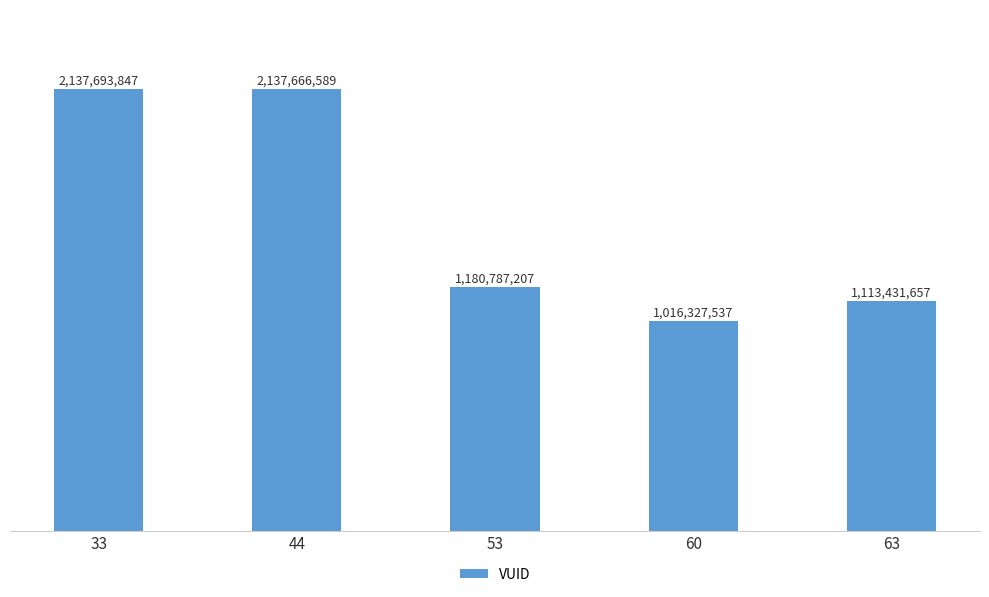

List the labels in order of value, smallest first.

60, 63, 53, 44, 33